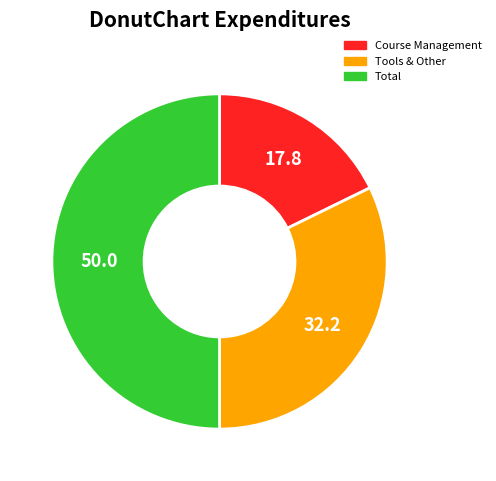

Which slice is the largest?

Total